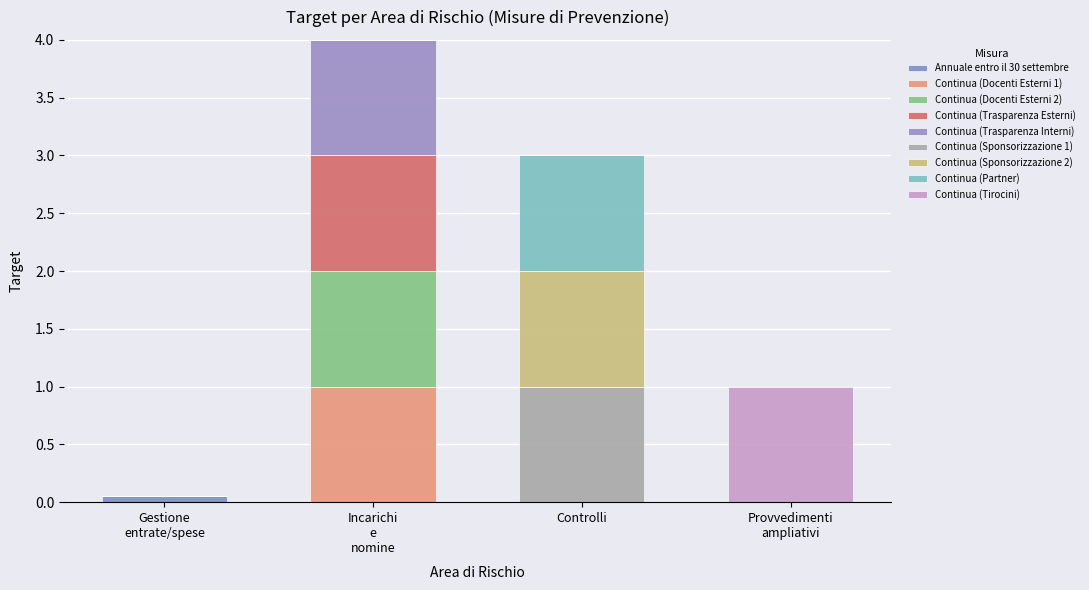

How many categories are shown in the chart?

4